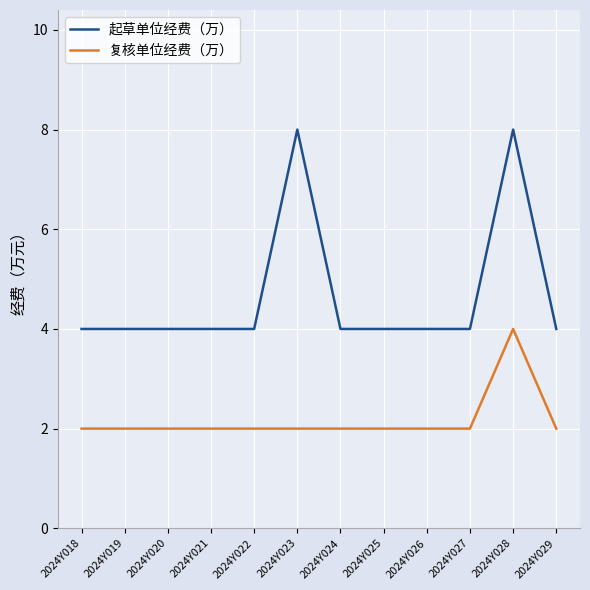

What is the sum of the 起草单位经费（万） values at 2024Y018 and 2024Y020?

8